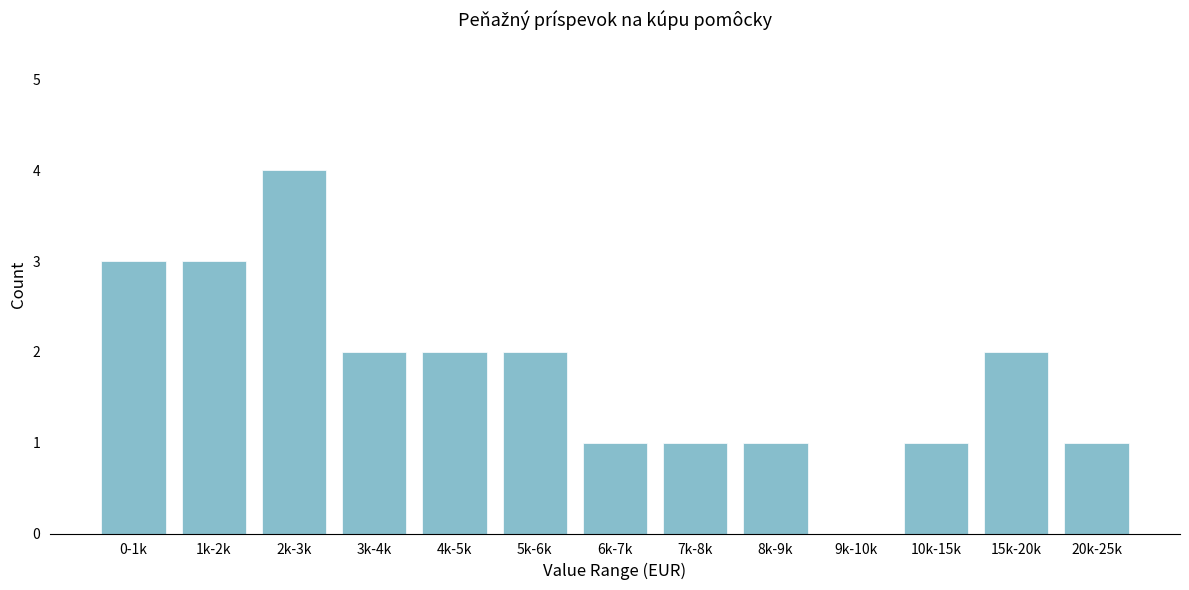

Reading left to right, what are all the values shown in this chart?

0-1k=3	1k-2k=3	2k-3k=4	3k-4k=2	4k-5k=2	5k-6k=2	6k-7k=1	7k-8k=1	8k-9k=1	9k-10k=0	10k-15k=1	15k-20k=2	20k-25k=1